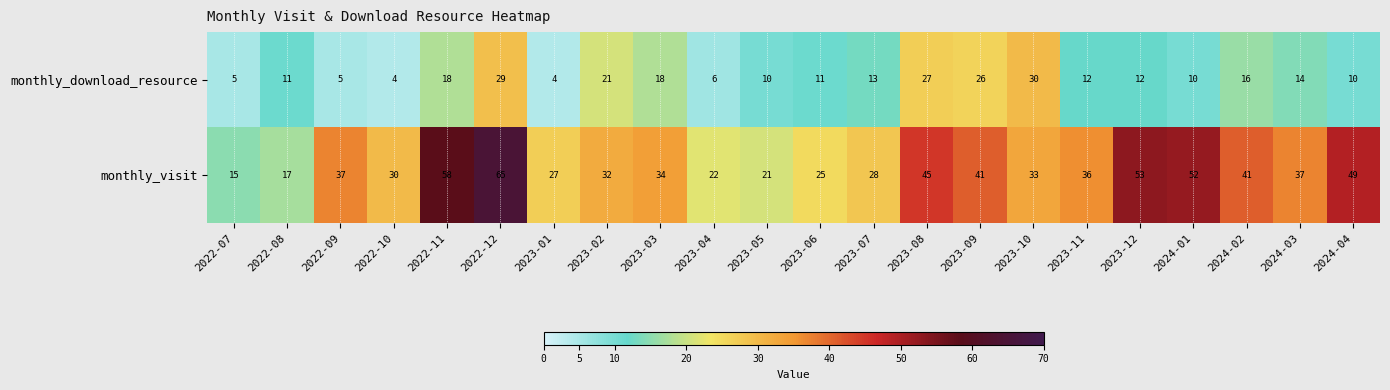

How many categories are shown in the chart?

22